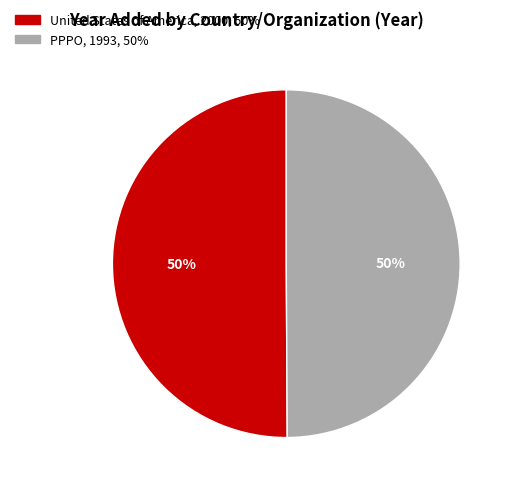

To the nearest percent, what is the combined percentage of United States of America and PPPO?

100%